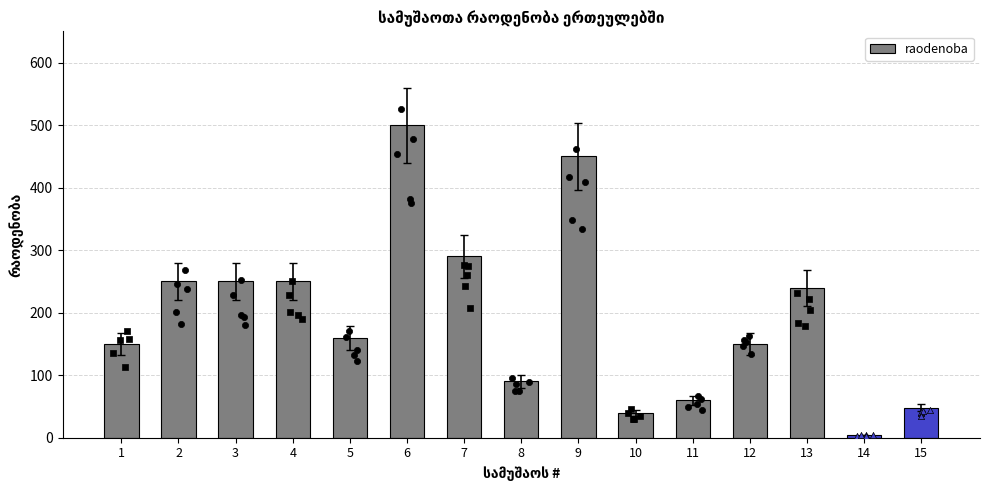

What is the change in value from 3 to 6?

+250.0